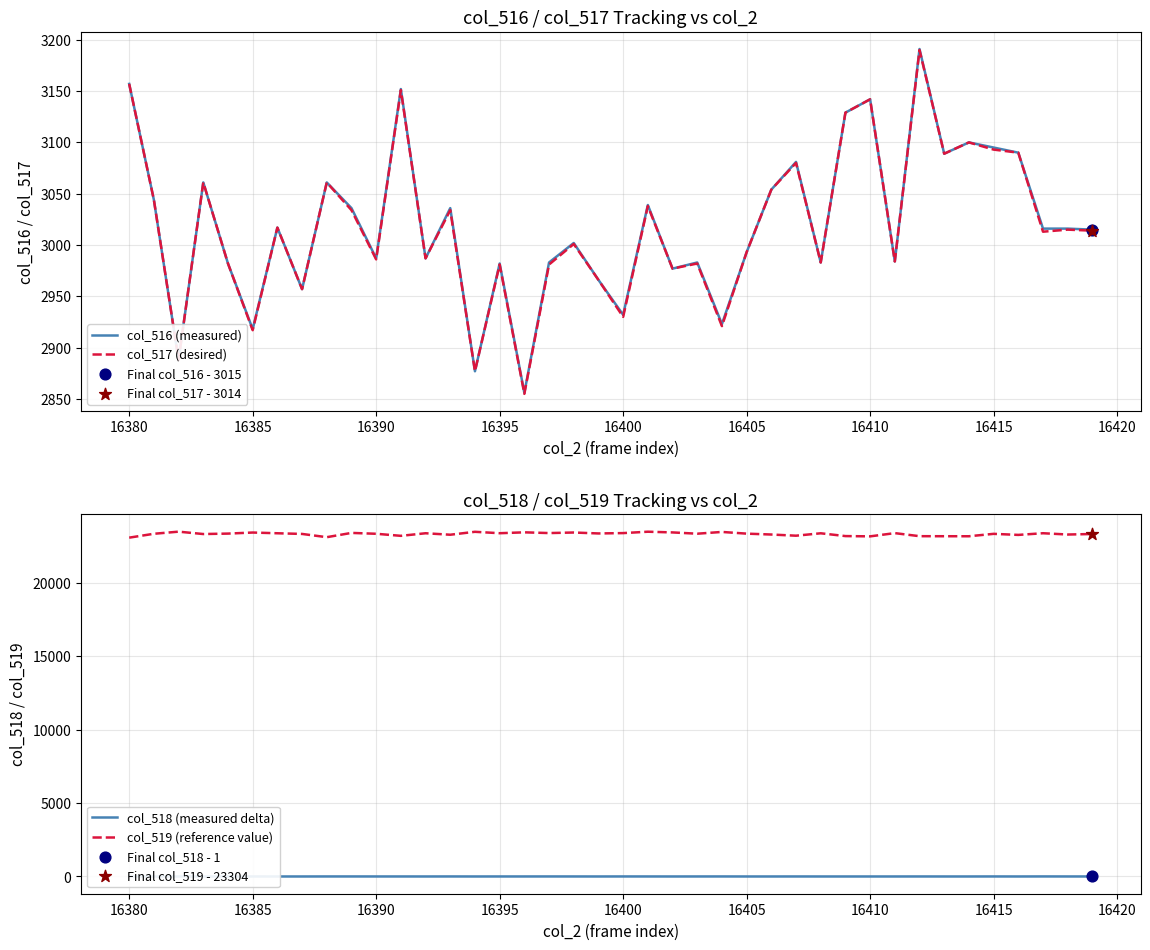

True or false: col_516 (measured) has a value of 2918 at 16385.

True